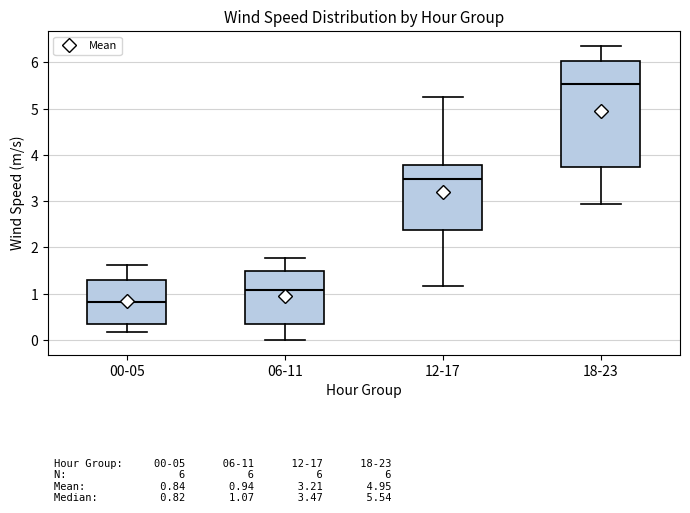

Which box has the highest median line?

18-23